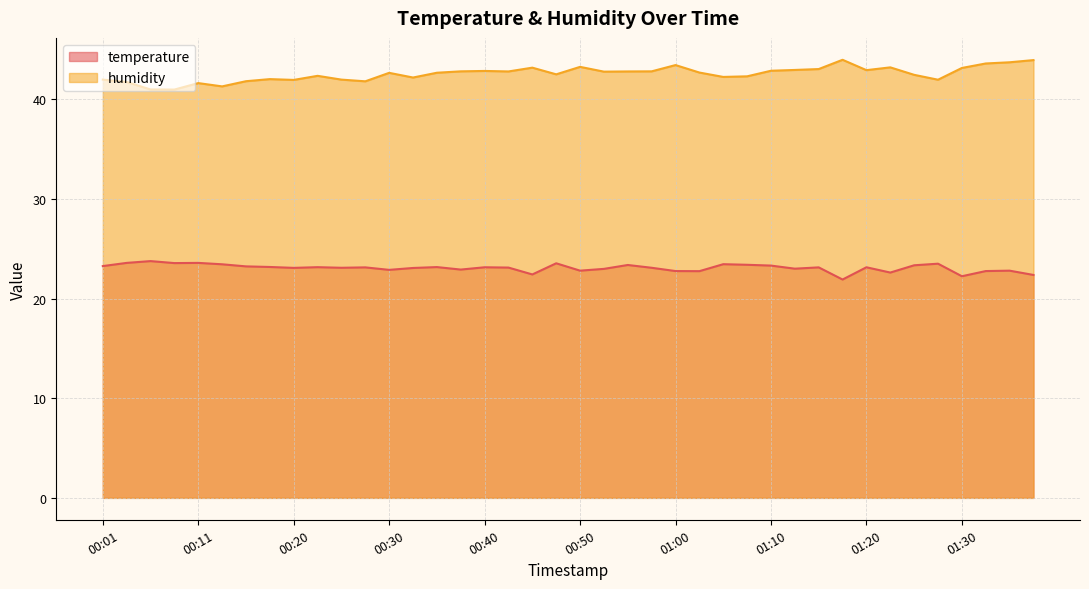

In humidity, how many points are higher than both neighbors (excluding endpoints)?

10